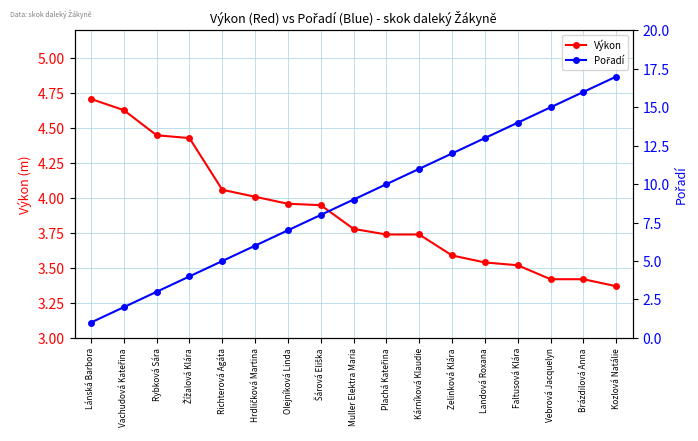

True or false: Výkon has a value of 4.7 at Lánská Barbora.

True